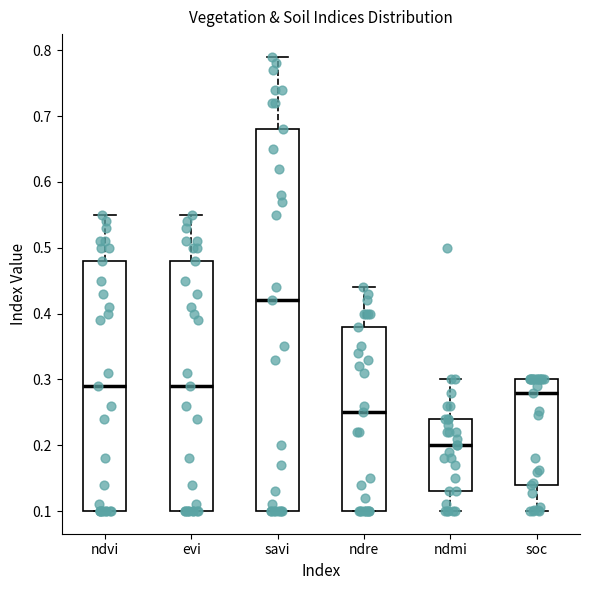

Reading left to right, read every box against the y-axis: the position of its median line, the range the box covers, and the ends of its whiskers. The values are not printed on the chart, so give them approximately, as read against the axis.

ndvi: median 0.29, box 0.10 to 0.48, whiskers 0.10 to 0.55
evi: median 0.29, box 0.10 to 0.48, whiskers 0.10 to 0.55
savi: median 0.42, box 0.10 to 0.68, whiskers 0.10 to 0.79
ndre: median 0.25, box 0.10 to 0.38, whiskers 0.10 to 0.44
ndmi: median 0.20, box 0.13 to 0.24, whiskers 0.10 to 0.30
soc: median 0.28, box 0.14 to 0.30, whiskers 0.10 to 0.30